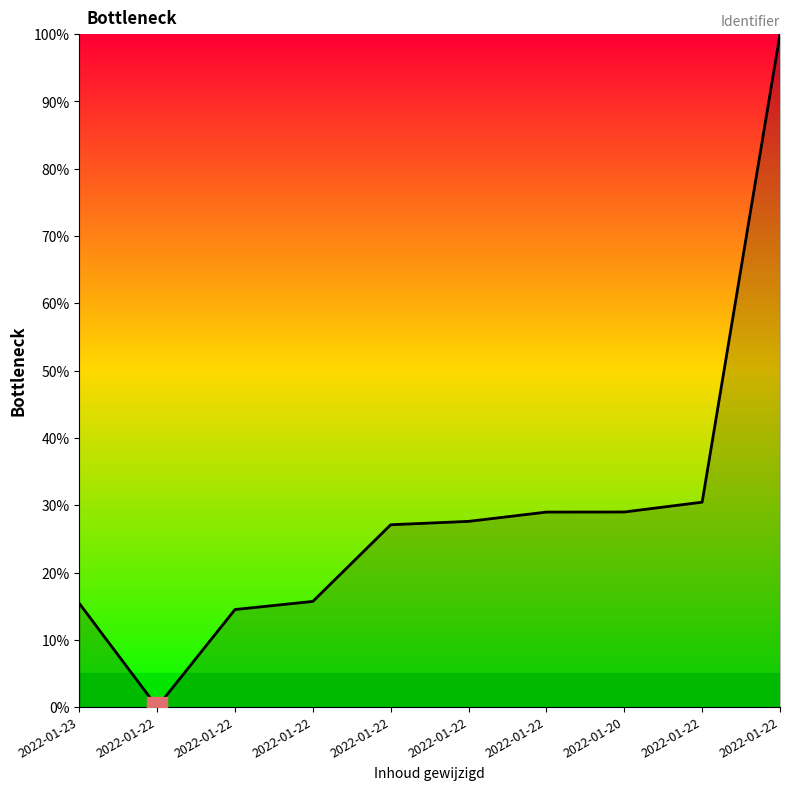

Which label corresponds to the smallest value in the chart?

2022-01-22